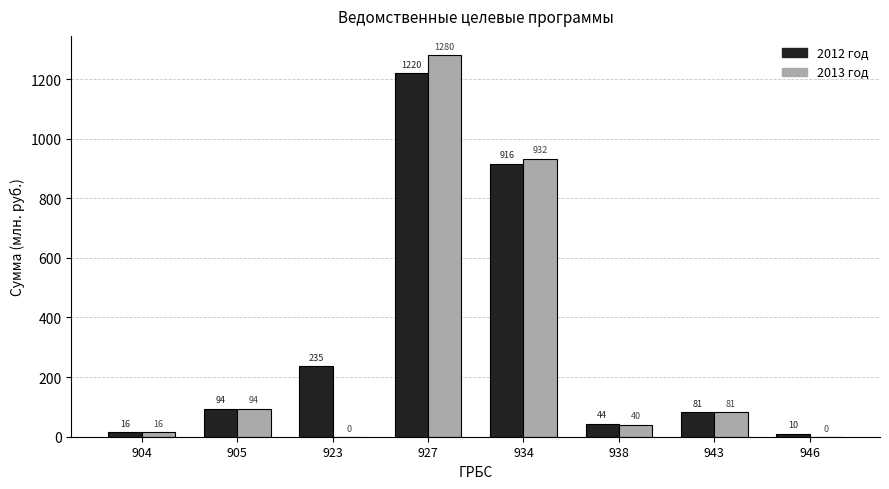

What is the highest value of the 2012 год series?

1220.8